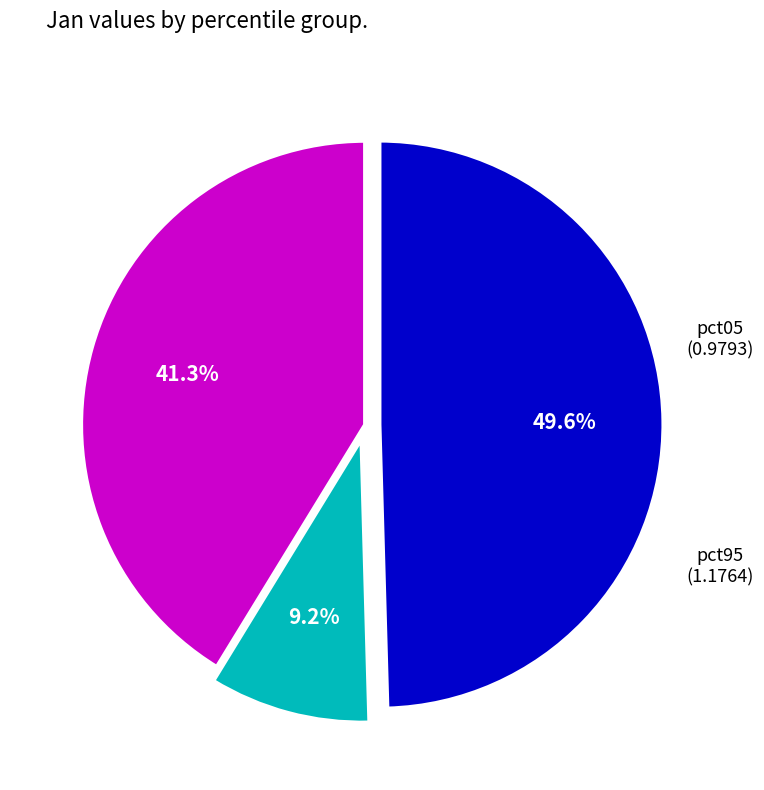

Is there any slice that represents more than half of the pie?

No